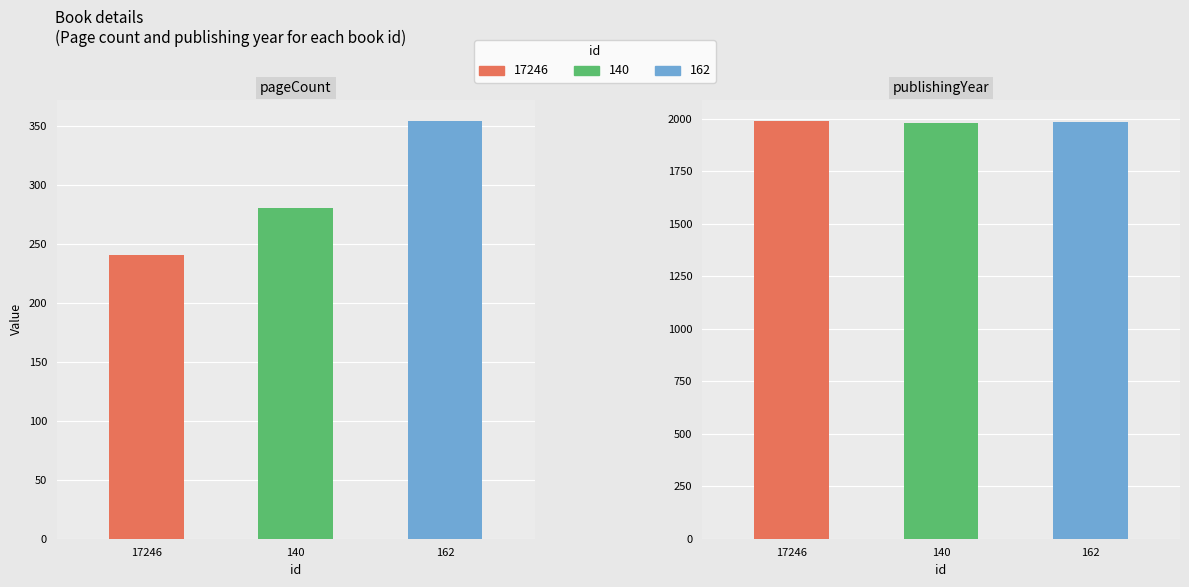

At which category does the chart reach its peak across all series?

17246